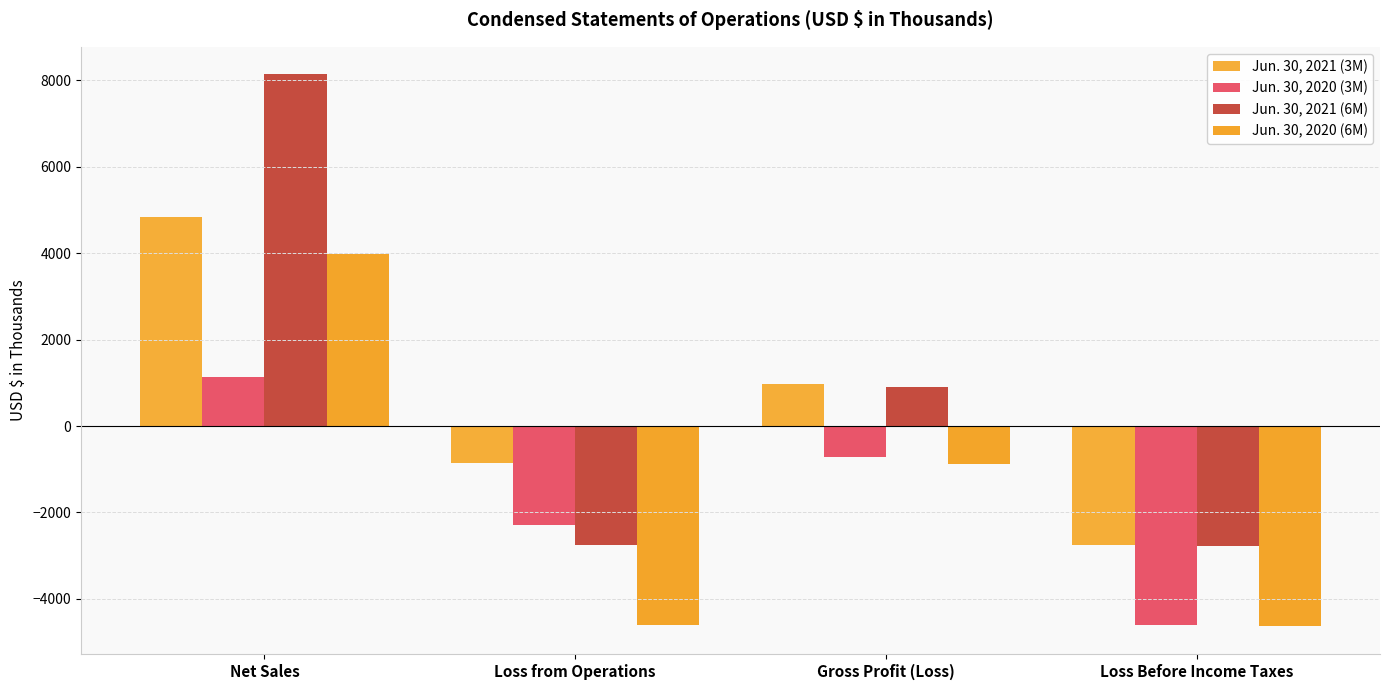

What is the total value across all series at Net Sales?

18097